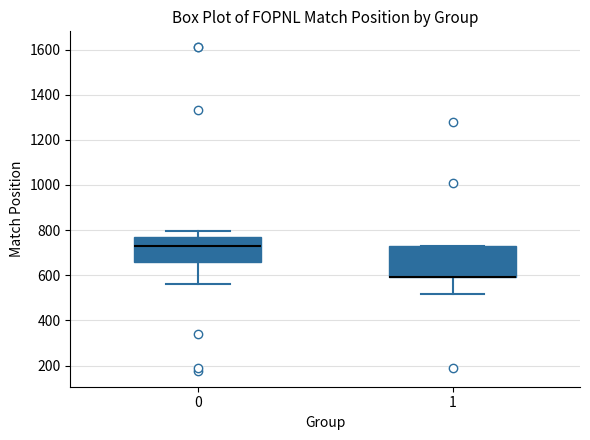

Where is the lower edge of the box at x = 0 on the y-axis? The values are not printed on the chart, so give them approximately, as read against the axis.

660